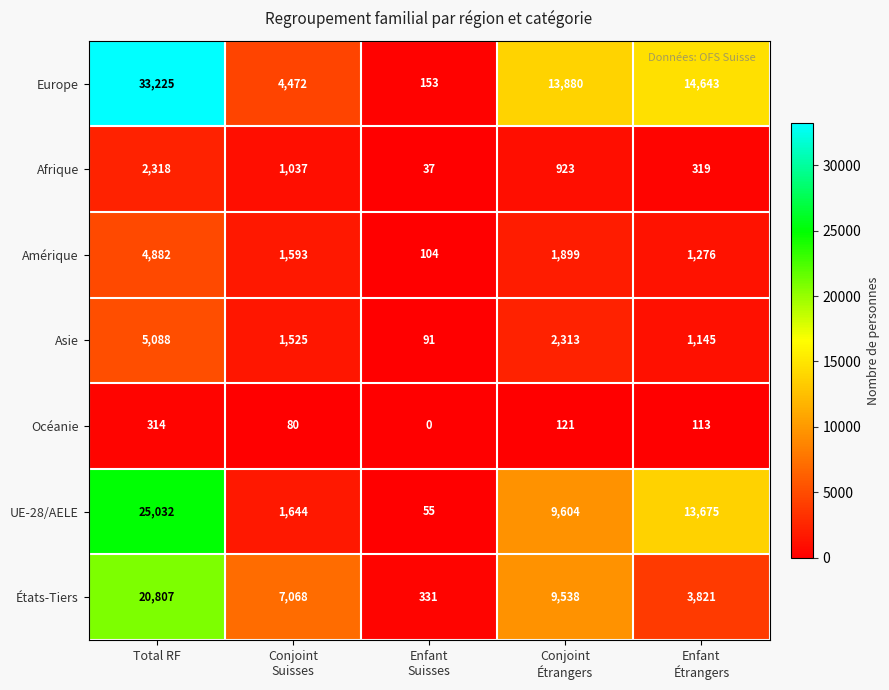

What is the difference between the maximum and minimum values in the Asie series?

4997